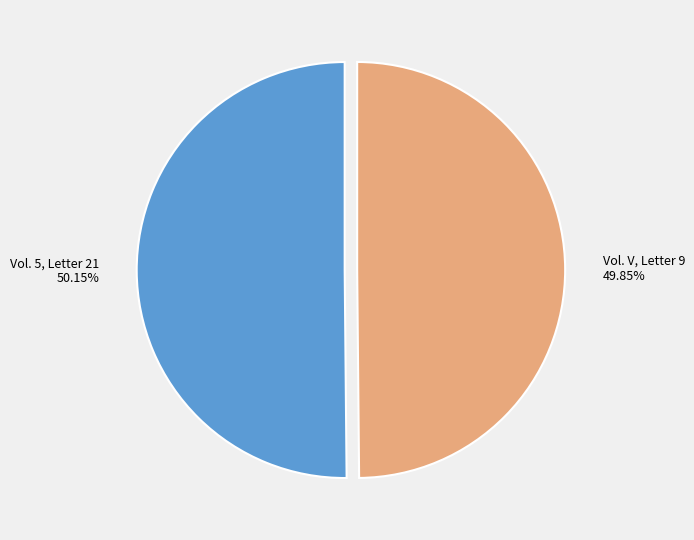

Does any single category account for the majority?

Yes